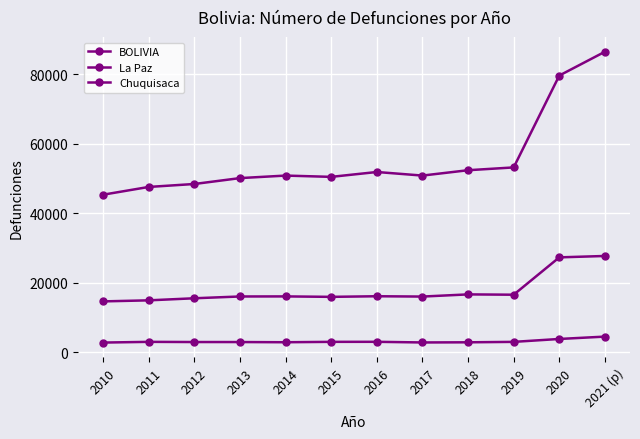

How many data points in Chuquisaca are less than 3022?

6